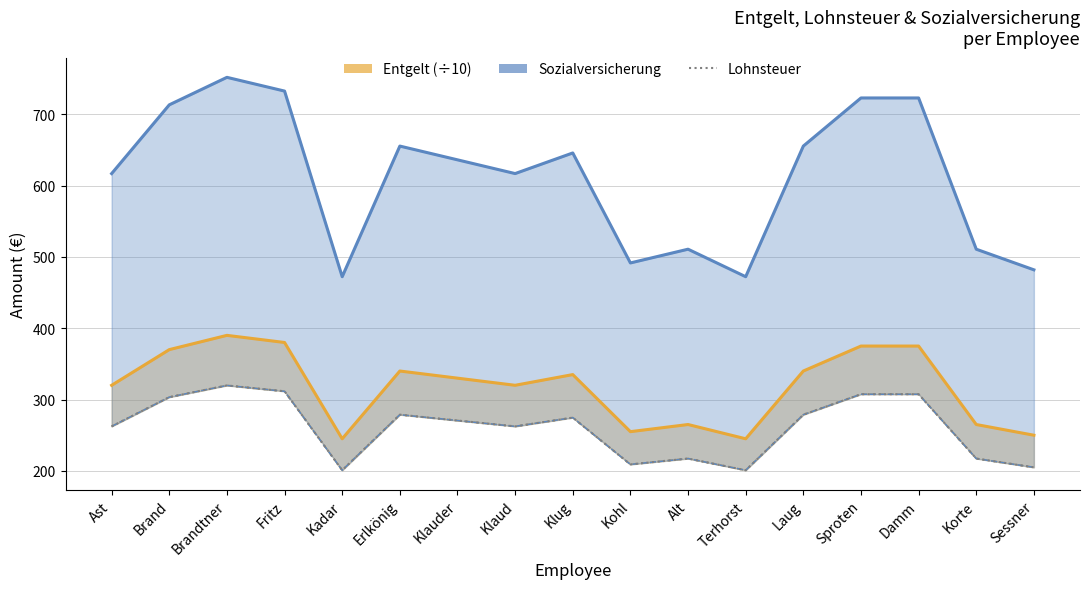

At how many categories does at least one series exceed 637?

8